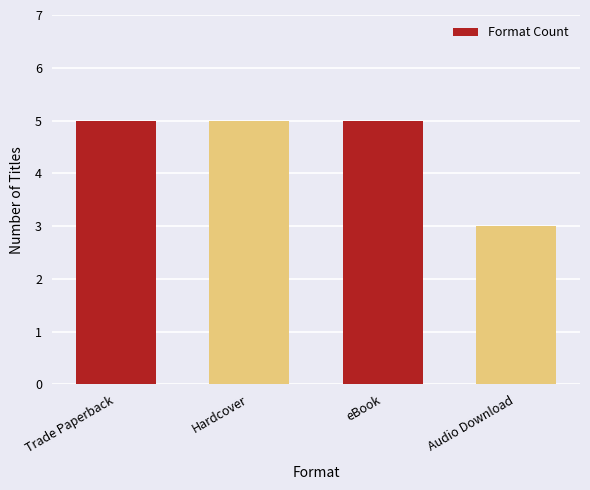

What is the label of the 1st bar from the right?

Audio Download